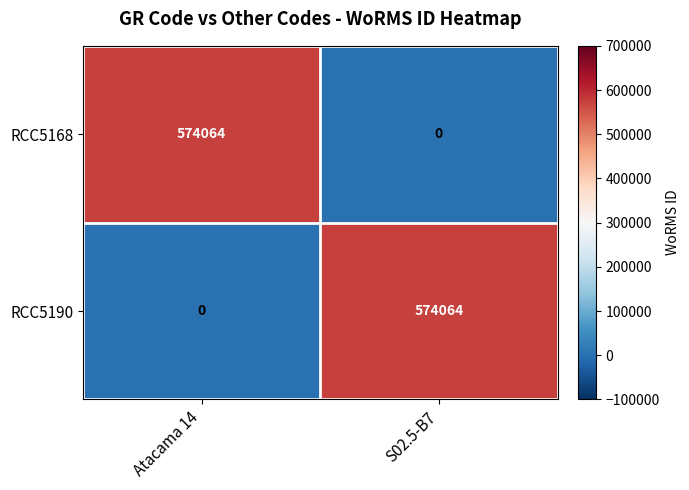

How many positive values does the RCC5168 series have?

1